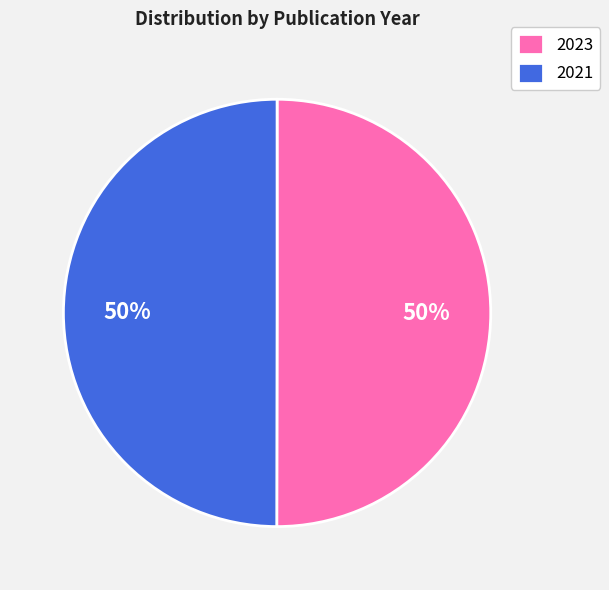

What percentage is the 2021 slice, to the nearest percent?

50%